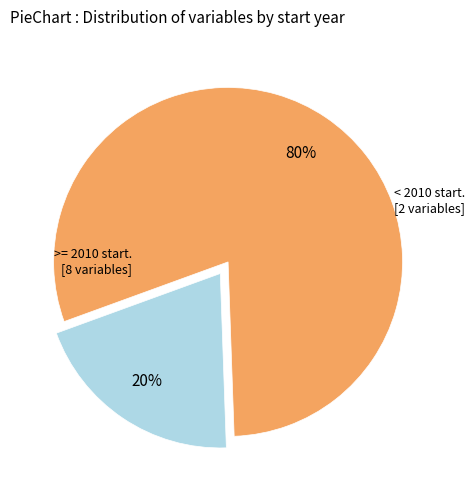

To the nearest percent, what is the difference between the largest and smallest slice percentages?

60%